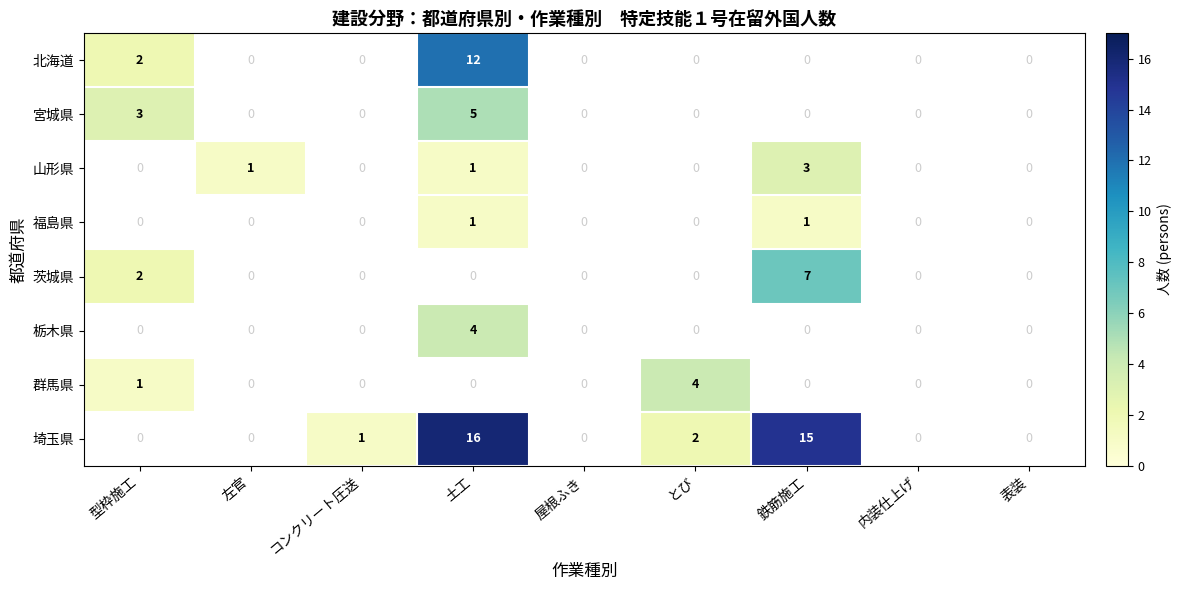

Is it true that 北海道 equals 2 at 型枠施工?

True